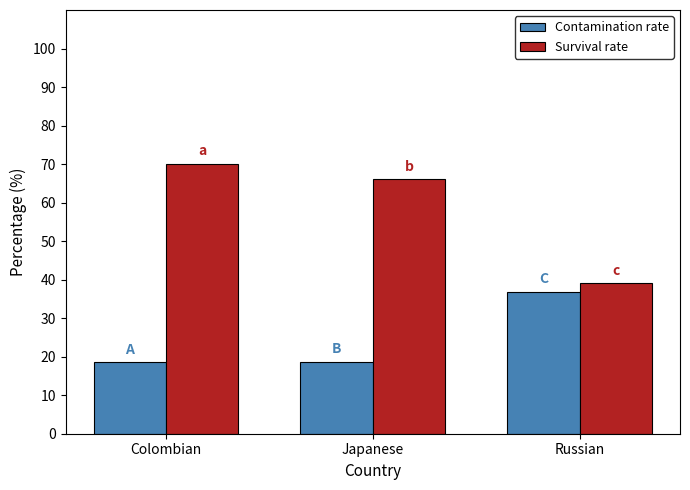

What is the lowest value of the Contamination rate series?

18.5